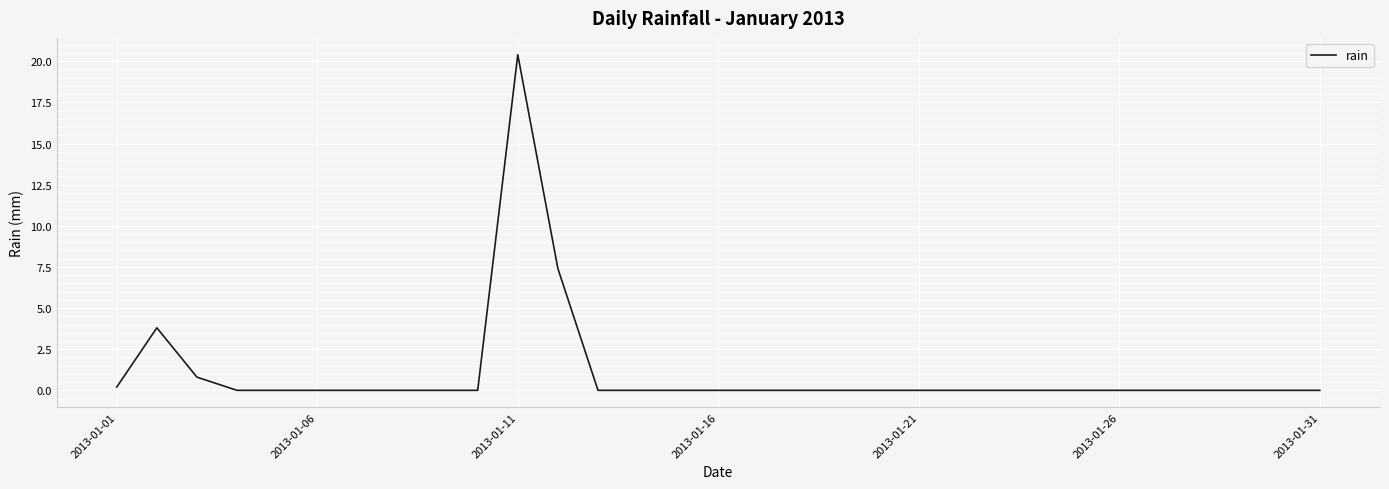

What is the difference between the maximum and minimum values?

20.4